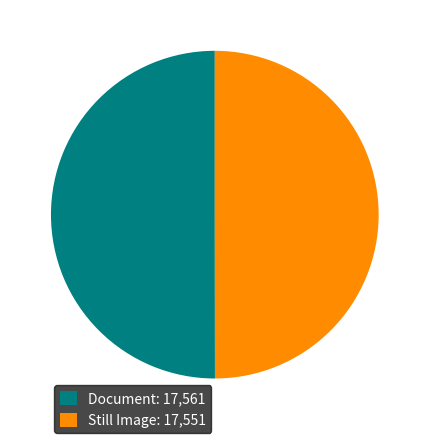

Is the sum of Document and Still Image greater than half?

Yes